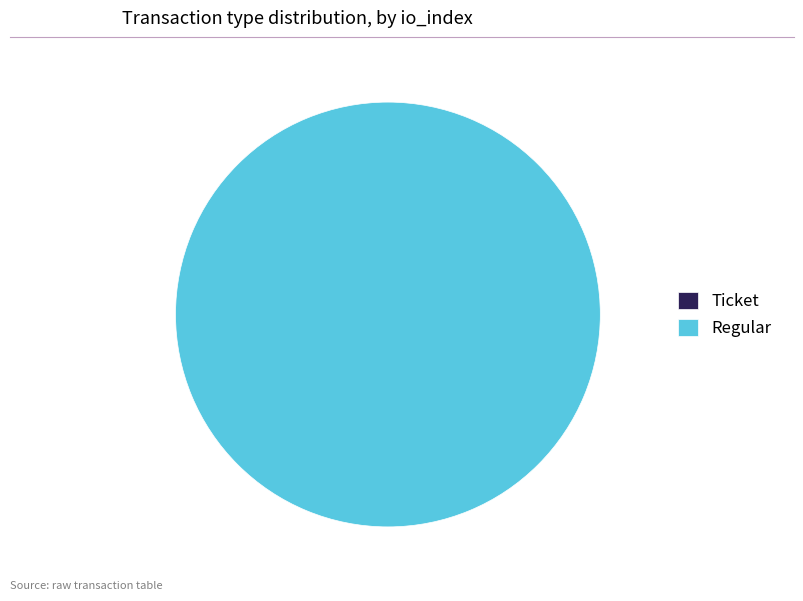

Count the number of slices in the pie.

2